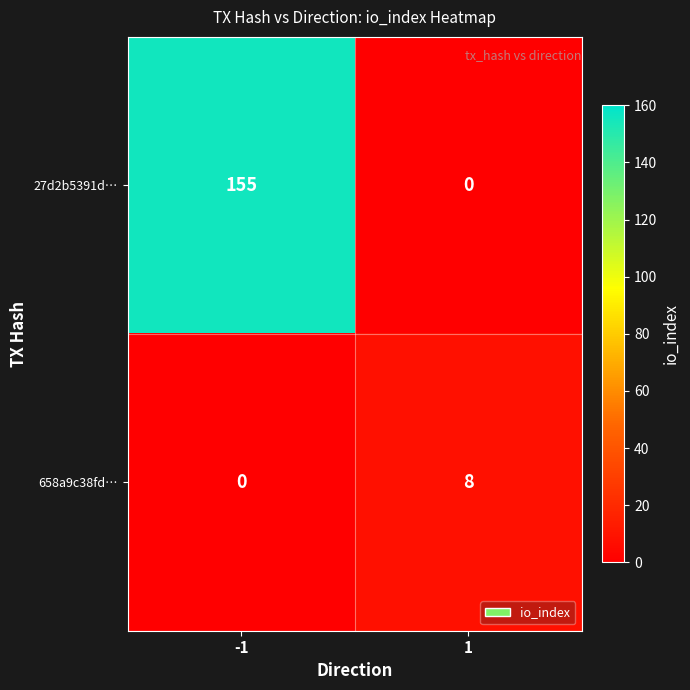

What is the total value across all series at -1?

155